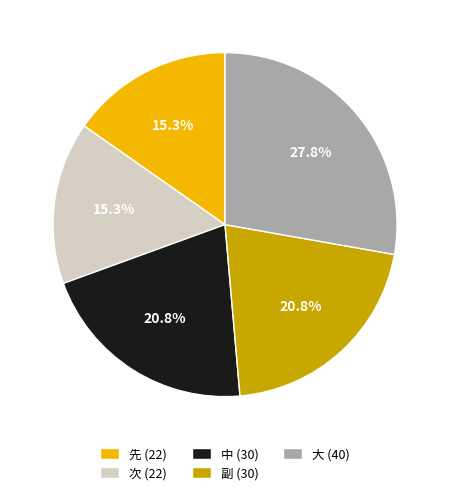

To the nearest percent, what percentage of the pie is 先?

15%